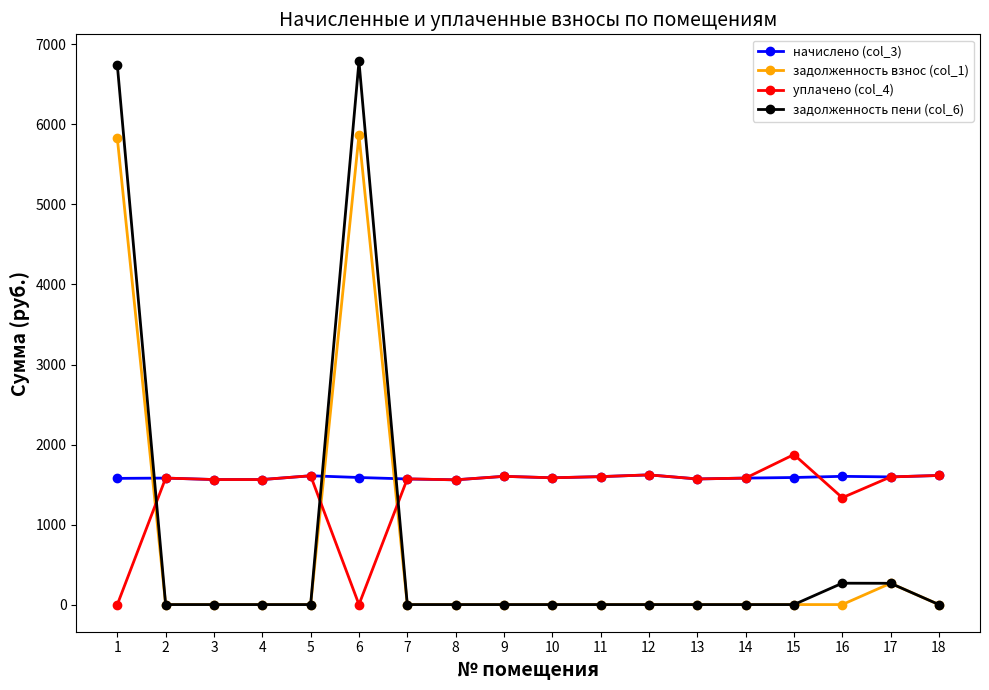

What is the difference between the уплачено (col_4) values at 10 and 17?

10.9